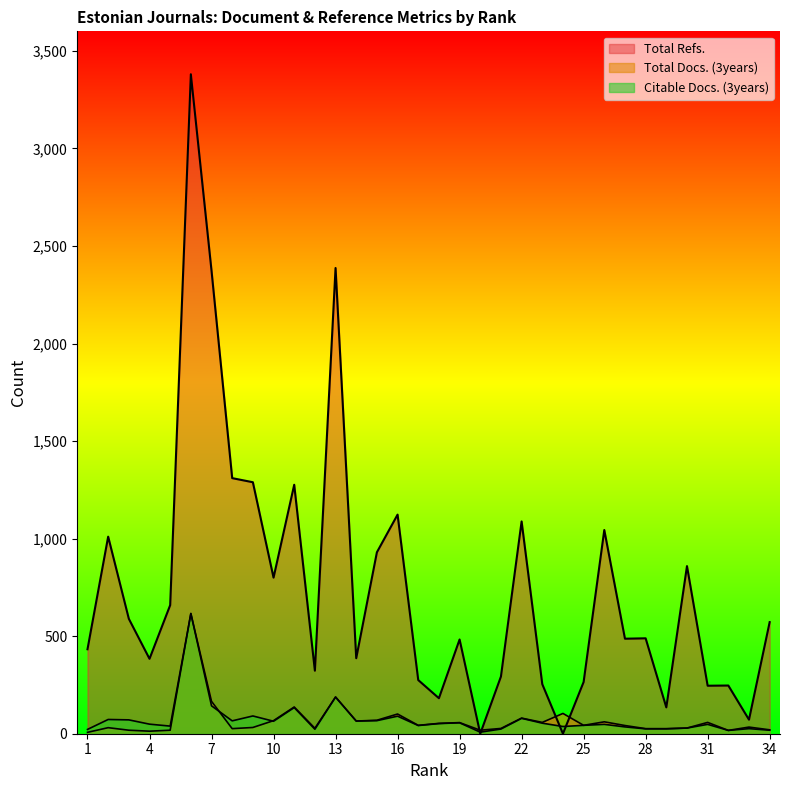

What is the value of the Total Docs. (3years) point at the 9th from the left?

32